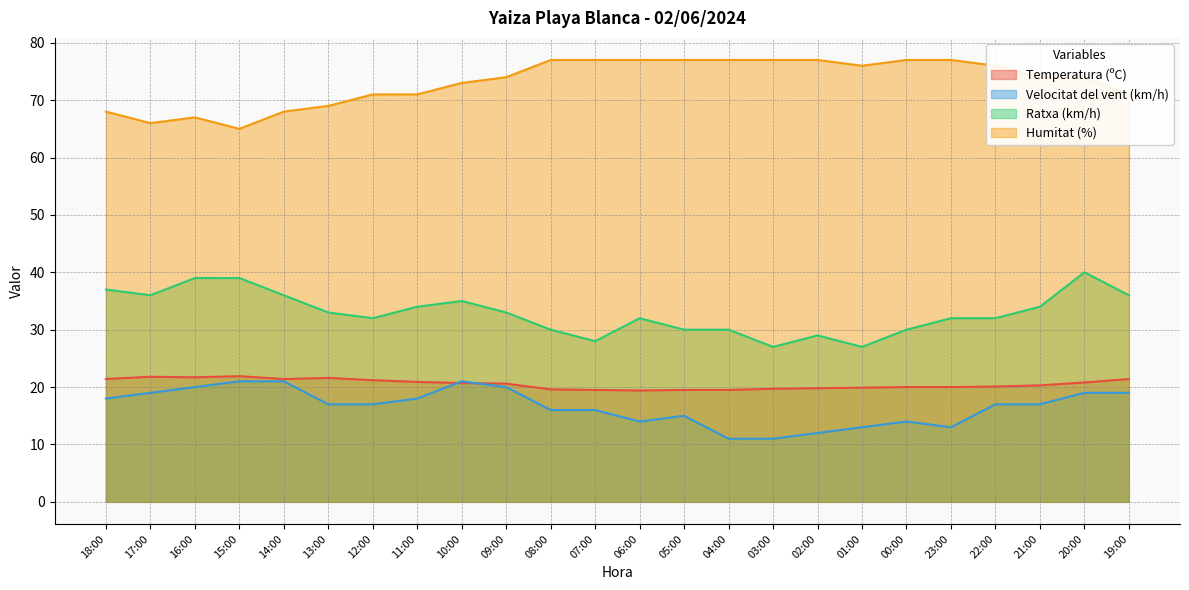

True or false: Temperatura (ºC) and Humitat (%) intersect in this chart.

False